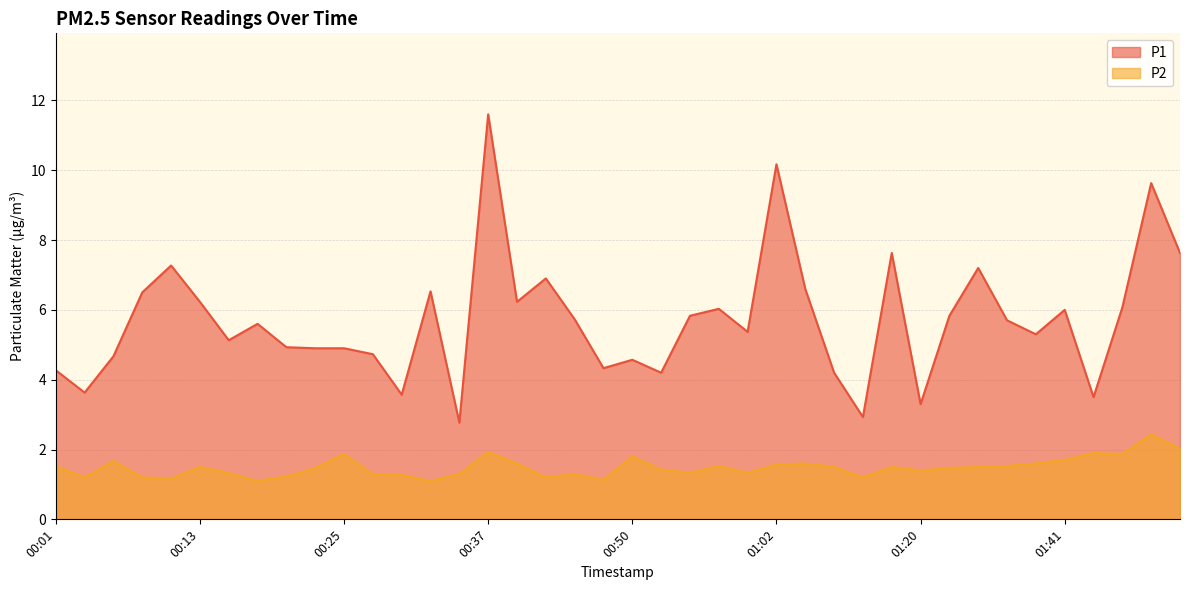

What is the label of the 32nd point from the left?

01:31